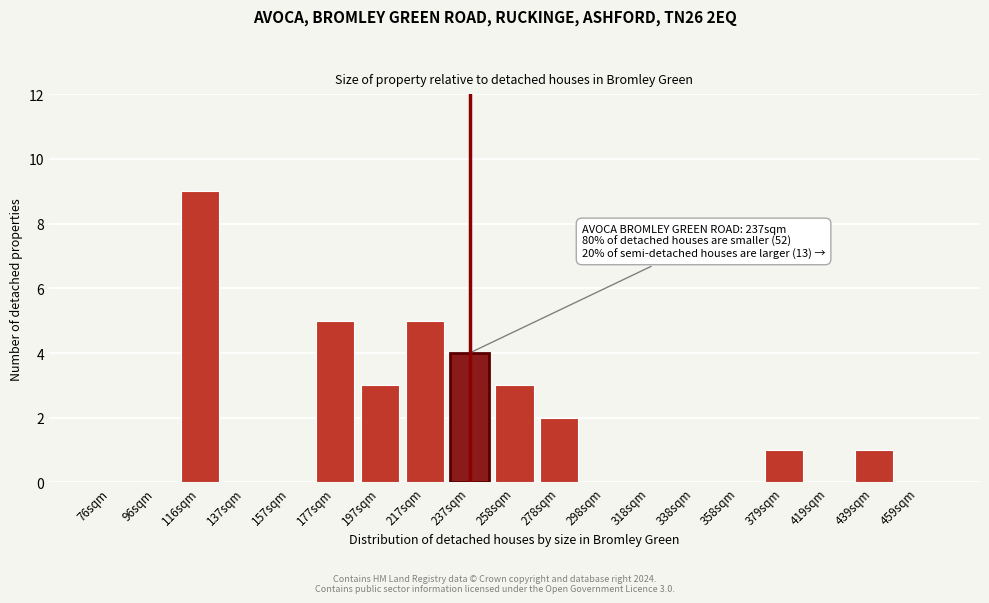

Reading left to right, extract all data points from this chart.

76sqm=0	96sqm=0	116sqm=9	137sqm=0	157sqm=0	177sqm=5	197sqm=3	217sqm=5	237sqm=4	258sqm=3	278sqm=2	298sqm=0	318sqm=0	338sqm=0	358sqm=0	379sqm=1	419sqm=0	439sqm=1	459sqm=0